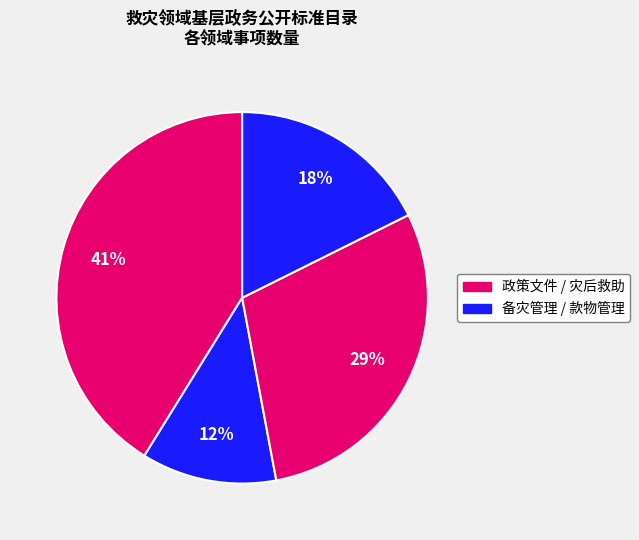

Count the number of slices in the pie.

4